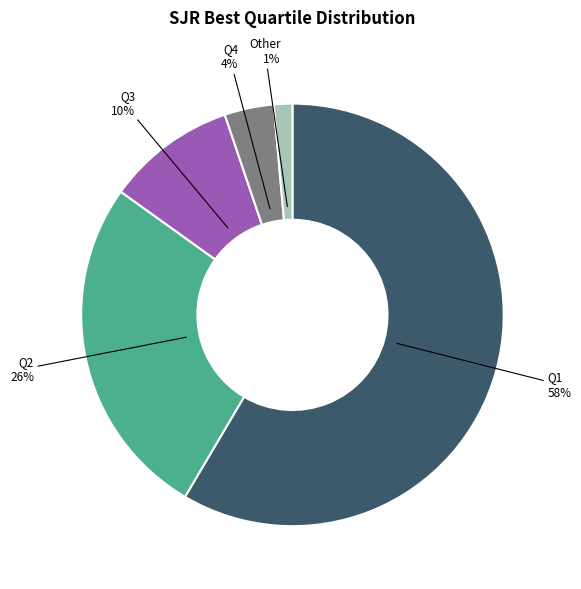

Which category has the smallest portion of the pie?

Other